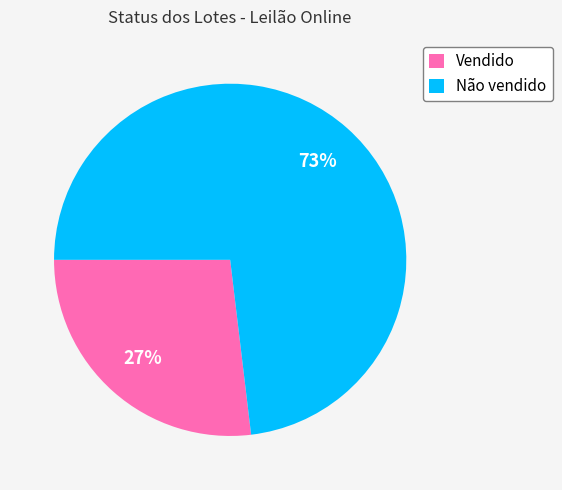

How many slices are in this pie chart?

2